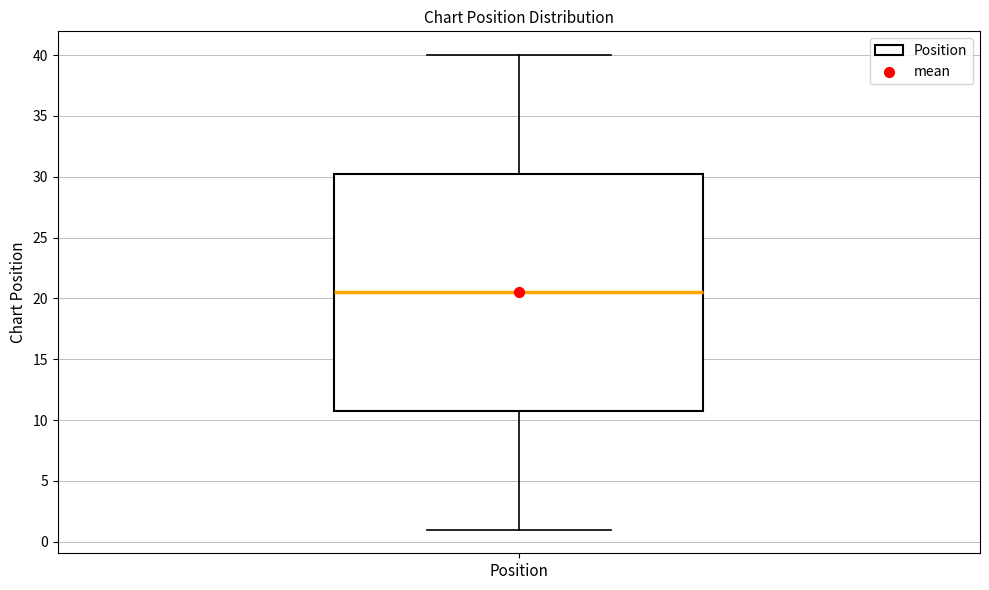

Read this box plot against the y-axis: the position of the median line, the range covered by the box, and the ends of both whiskers. The values are not printed on the chart, so give them approximately, as read against the axis.

median 20.5, box 11.0 to 30.5, whiskers 1.0 to 40.0